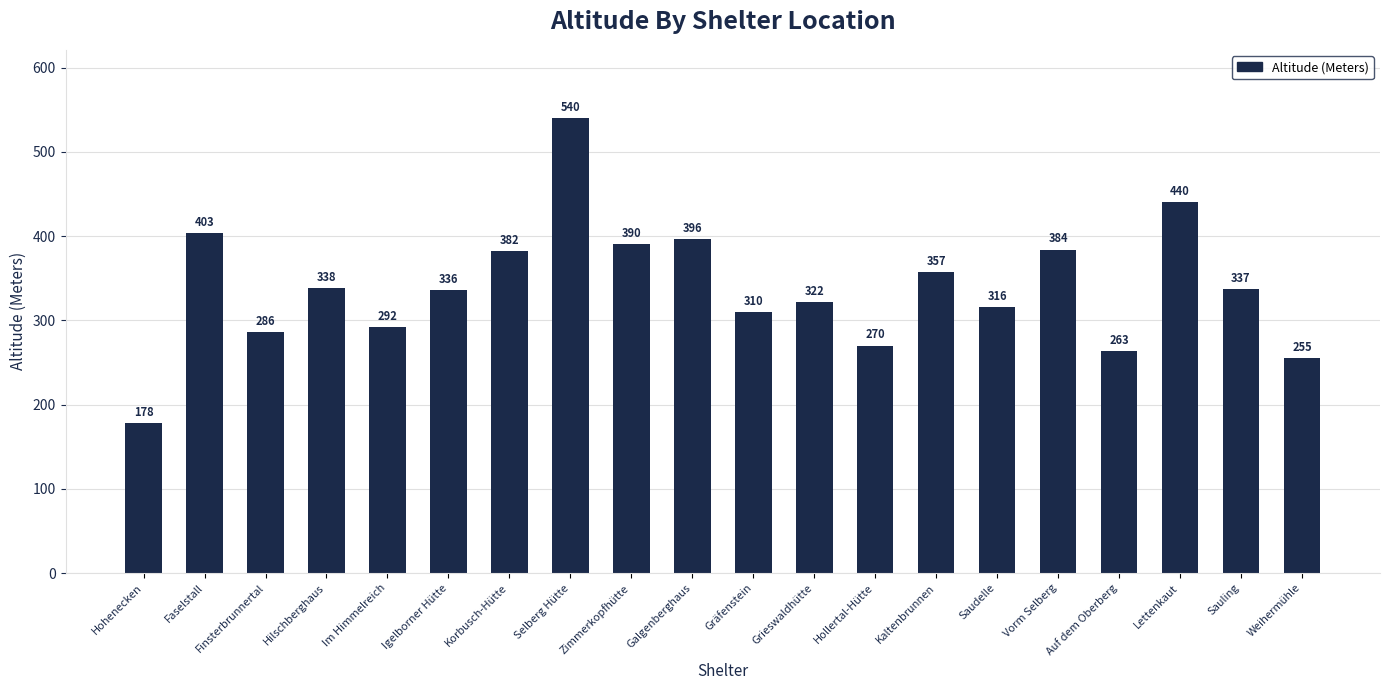

What is the difference between the values at Gräfenstein and Im Himmelreich?

18